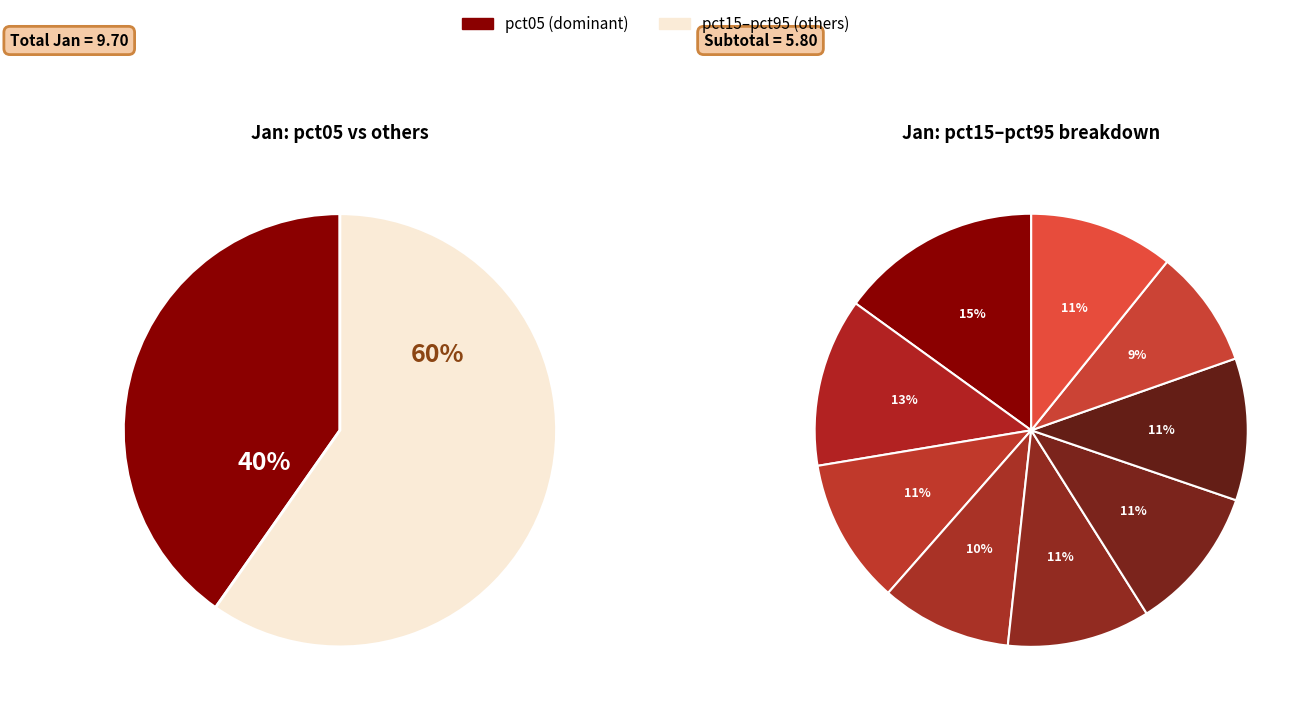

The pct35 slice represents 7% of the pie. True or false?

True